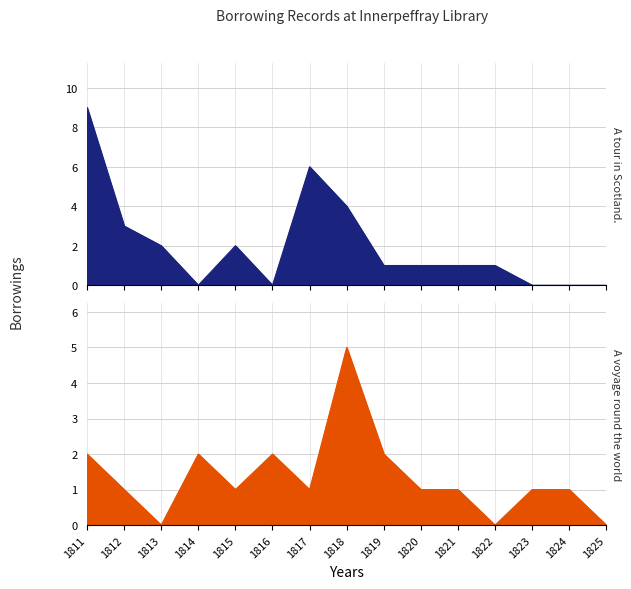

What is the average value of the A tour in Scotland. series?

2